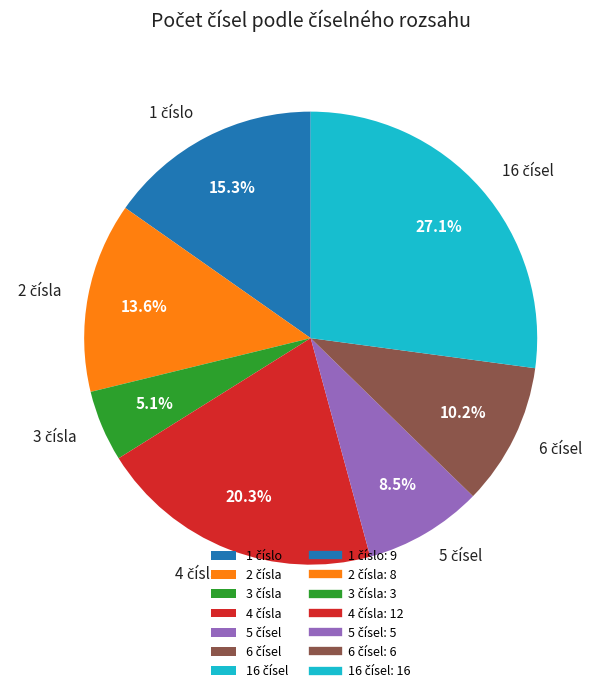

Does any single category account for the majority?

No